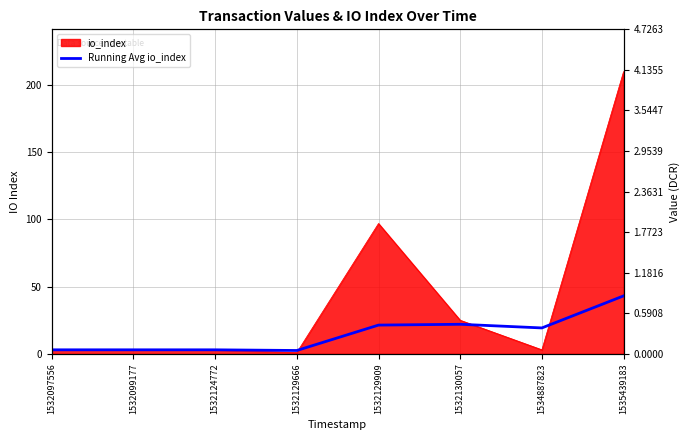

Where is the first local minimum?

1532129666